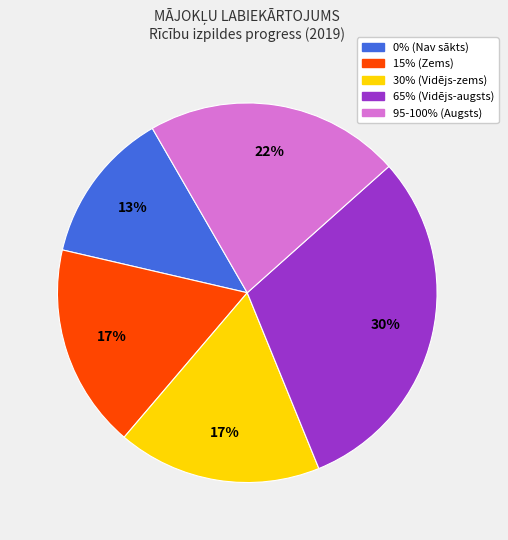

To the nearest percent, what is the difference between the largest and smallest slice percentages?

17%